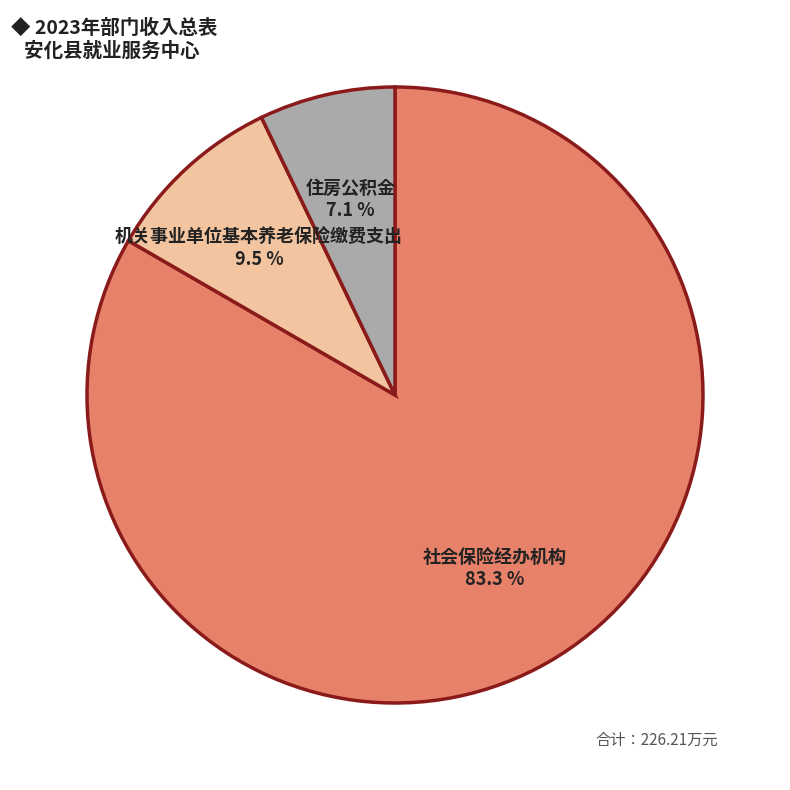

Does any single category account for the majority?

Yes